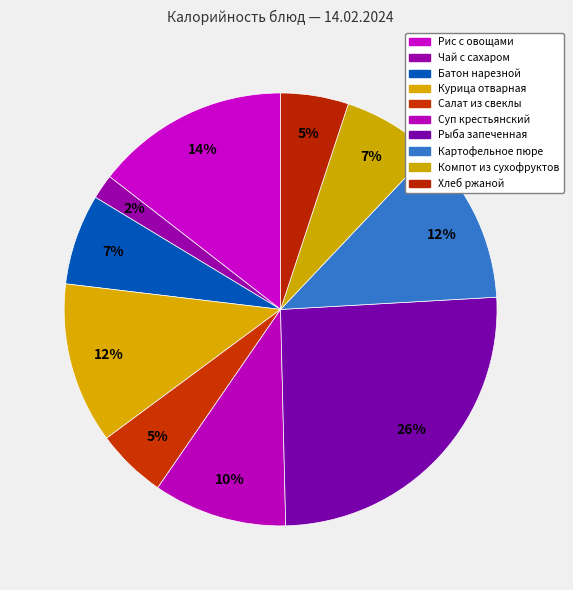

To the nearest percent, what portion does Курица отварная represent?

12%